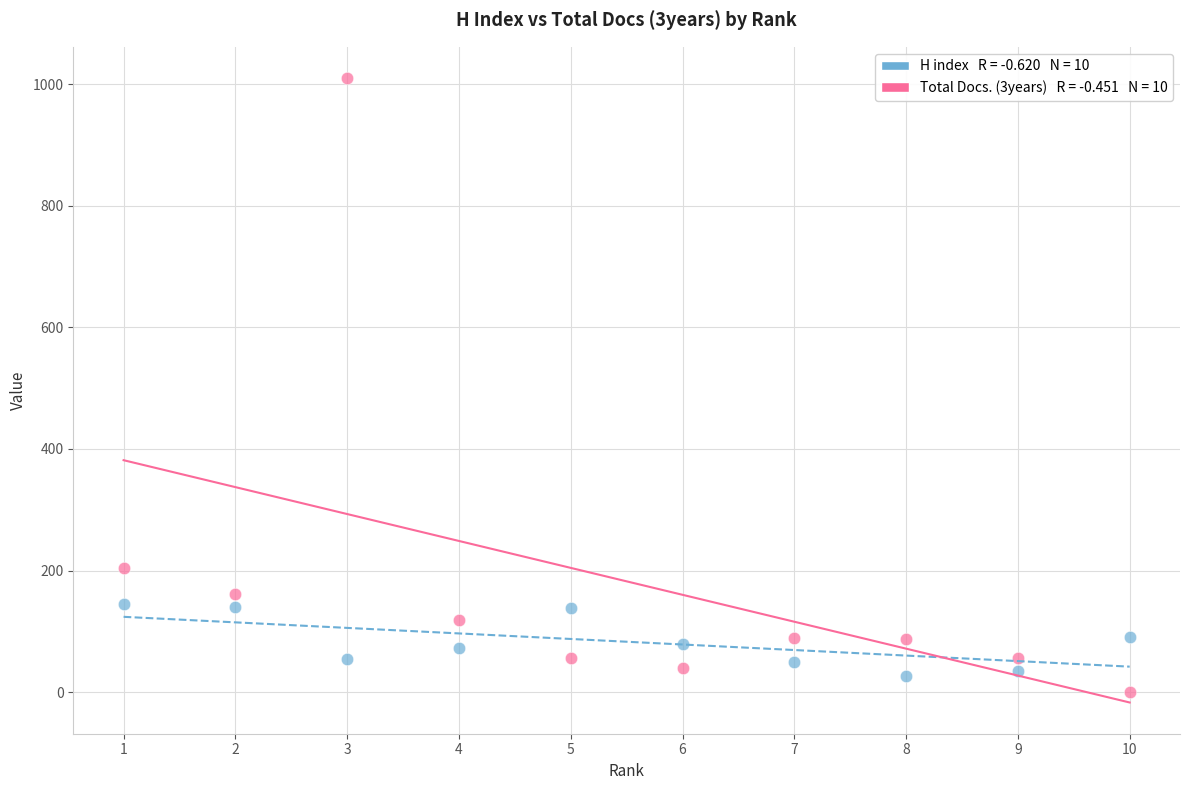

Across all series, what Y value is closest to 505?

205